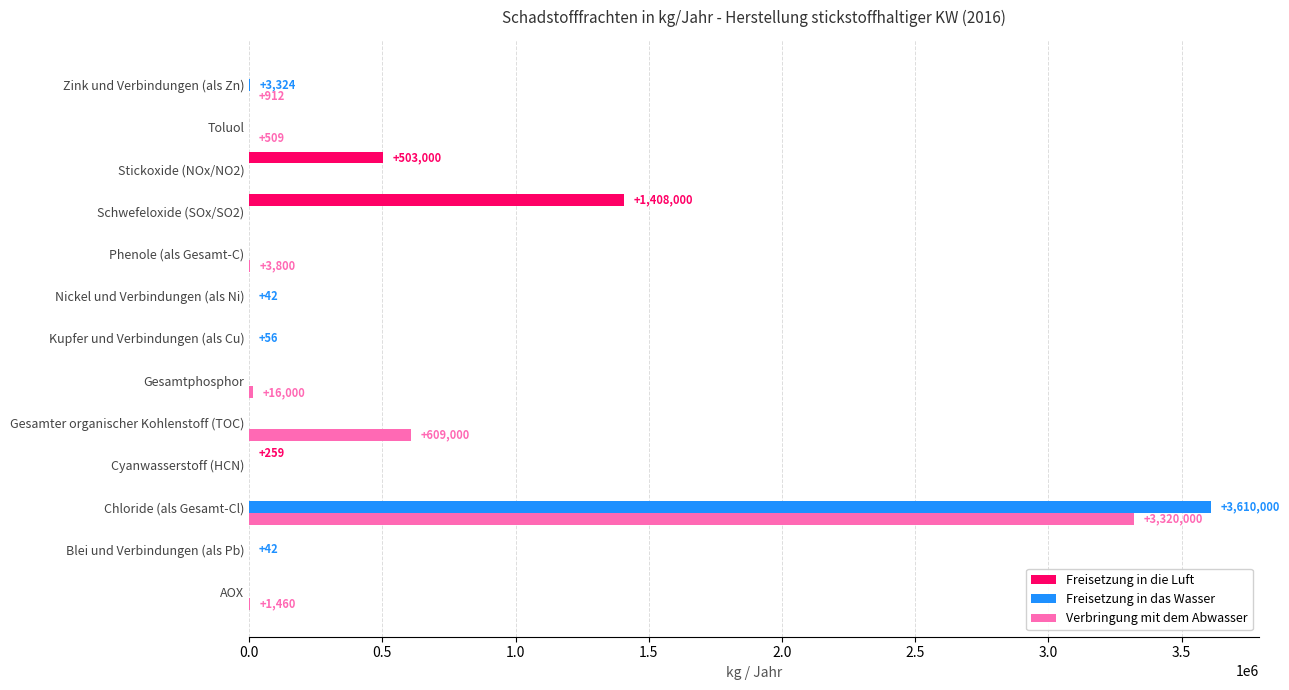

How many data points in Freisetzung in das Wasser are above 0?

5